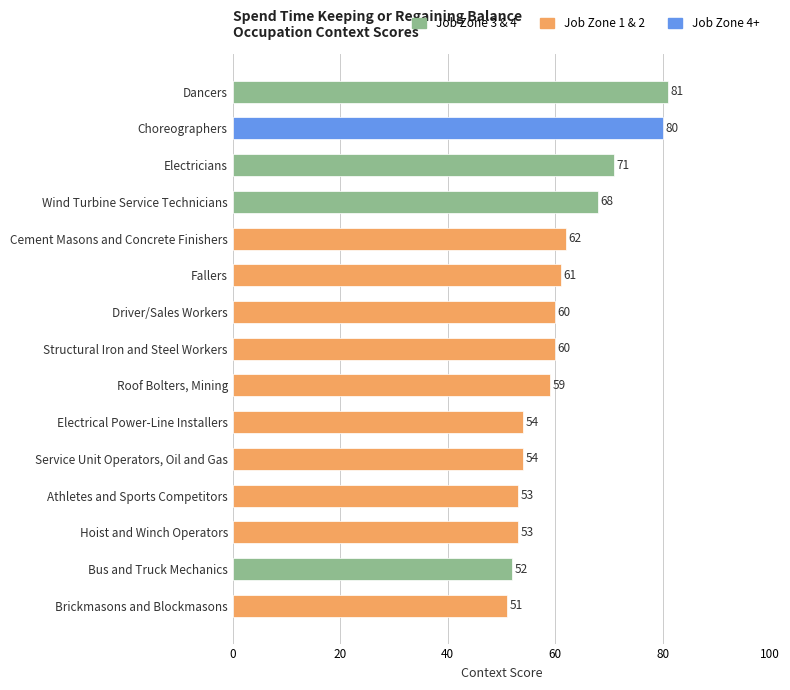

How many values are below 60?

7